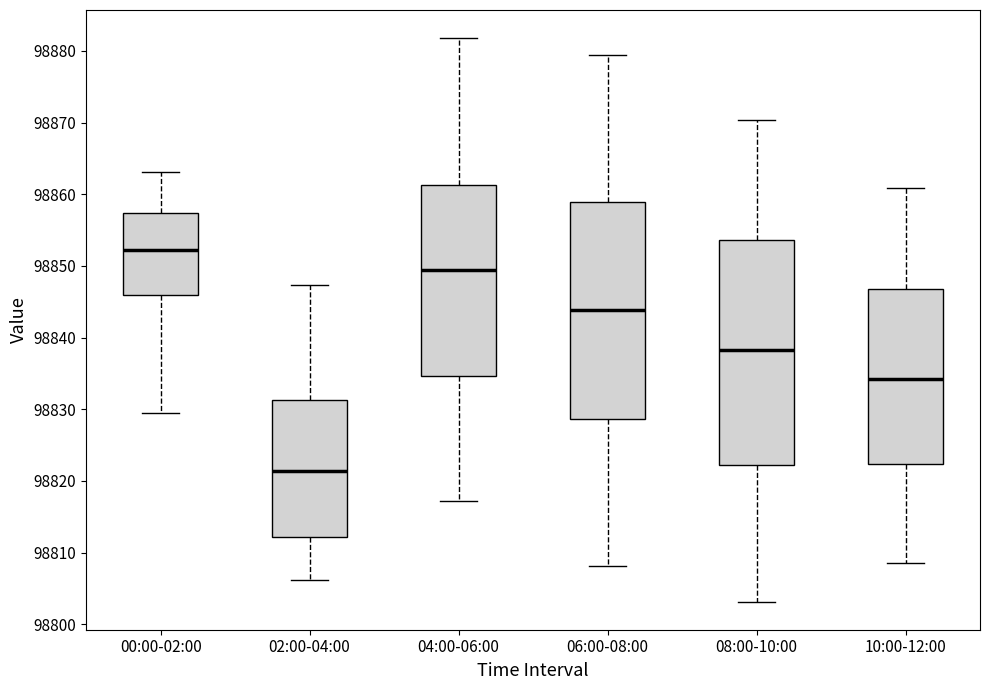

Which box's median line is the lowest?

02:00-04:00